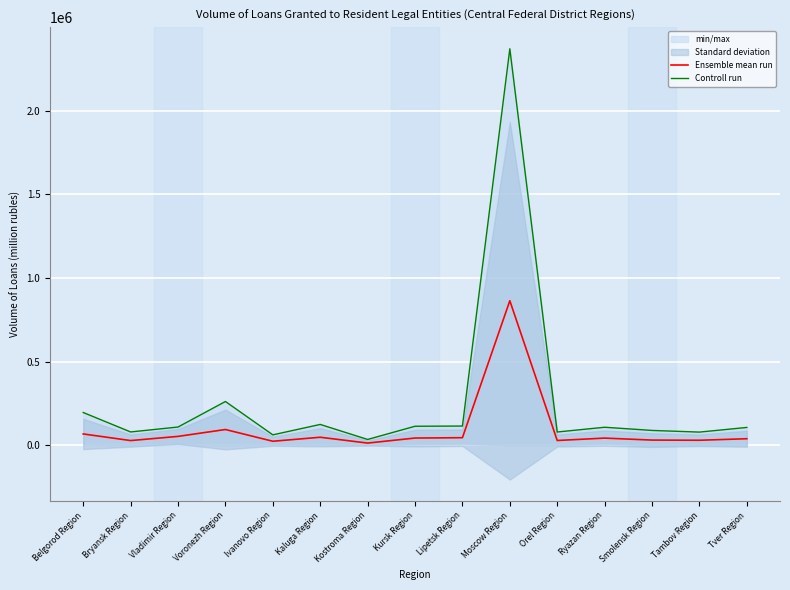

Is it true that Controll run equals 15533.3 at Ivanovo Region?

False